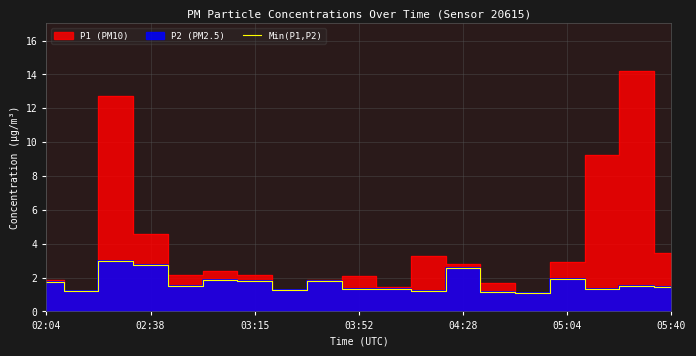

Is it true that Min(P1,P2) equals 2.5 at 05:40?

False